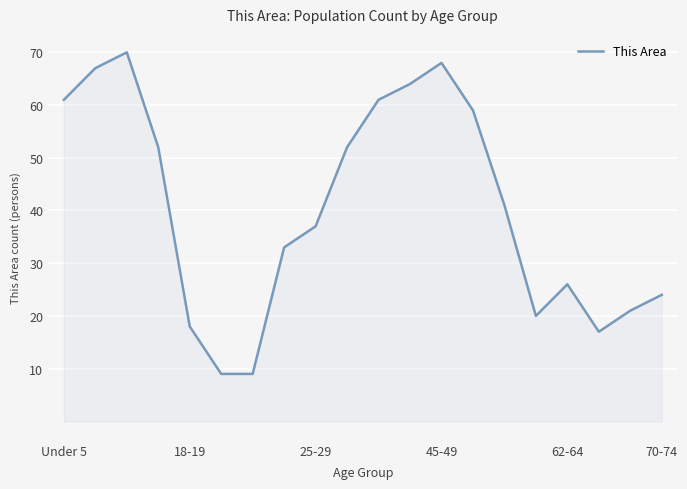

What is the greatest value displayed?

70